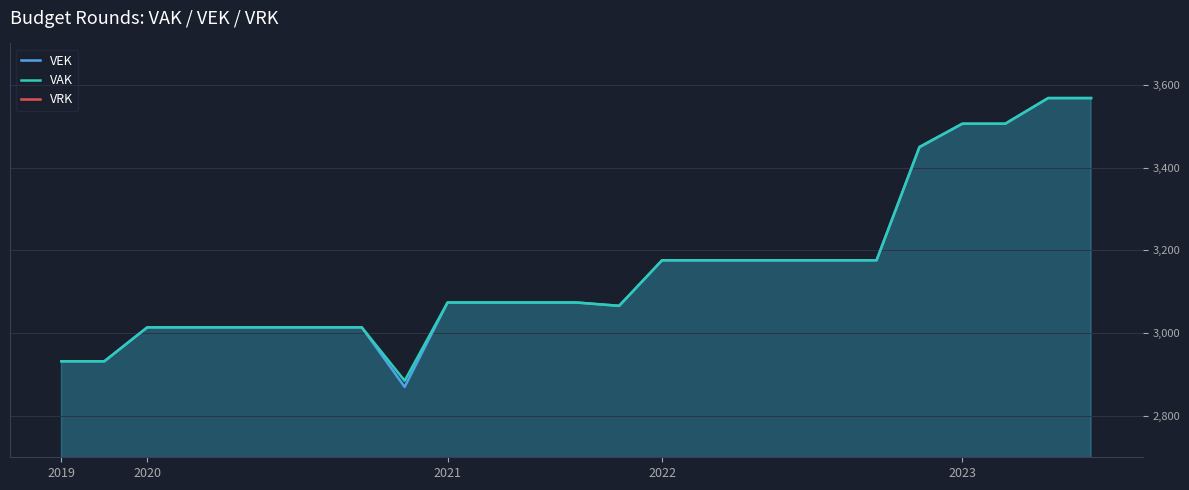

What is the lowest value of the VEK series?

2870